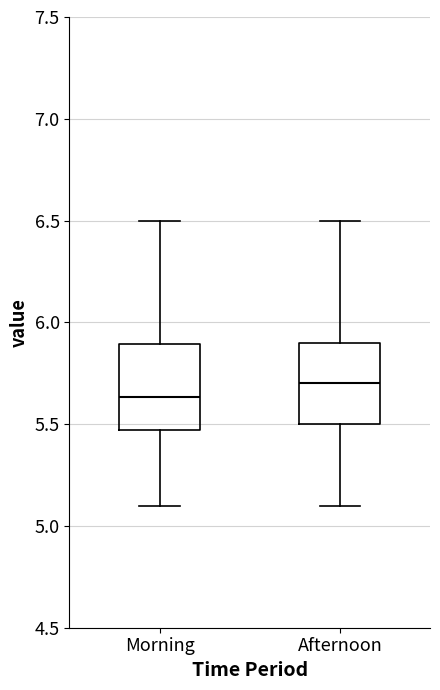

Reading left to right, transcribe this box plot: for each box, give where its median line is, the range the box spans, and where its two whiskers end, as read against the y-axis. The values are not printed on the chart, so give them approximately, as read against the axis.

Morning: median 5.65, box 5.45 to 5.90, whiskers 5.10 to 6.50
Afternoon: median 5.70, box 5.50 to 5.90, whiskers 5.10 to 6.50